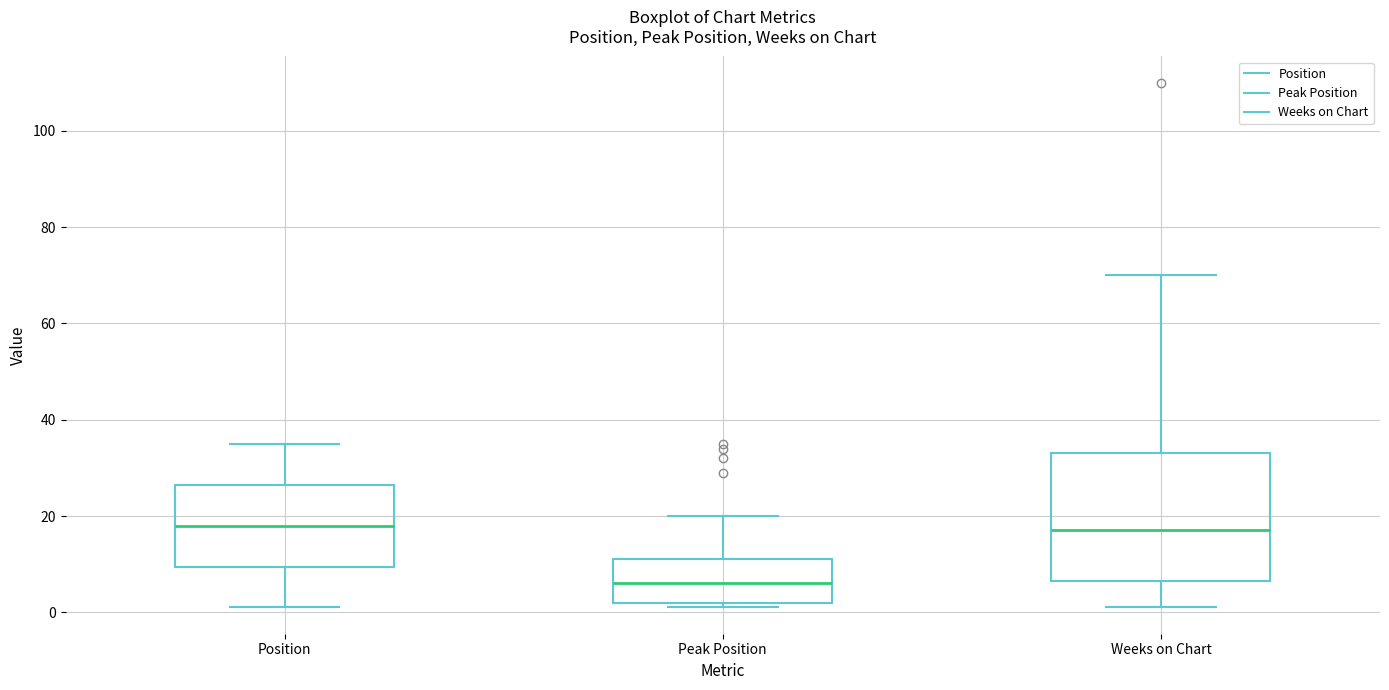

Reading left to right, transcribe this box plot: for each box, give where its median line is, the range the box spans, and where its two whiskers end, as read against the y-axis. The values are not printed on the chart, so give them approximately, as read against the axis.

Position: median 18, box 10 to 26, whiskers 2 to 36
Peak Position: median 6, box 2 to 12, whiskers 2 (just below the box's lower edge) to 20
Weeks on Chart: median 18, box 6 to 34, whiskers 2 to 70